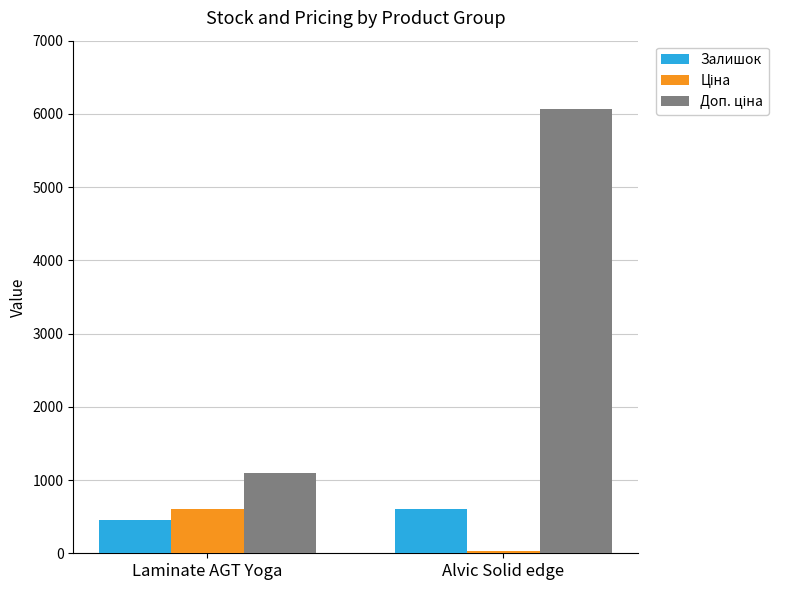

Is it true that Залишок equals 609.2 at Alvic Solid edge?

True